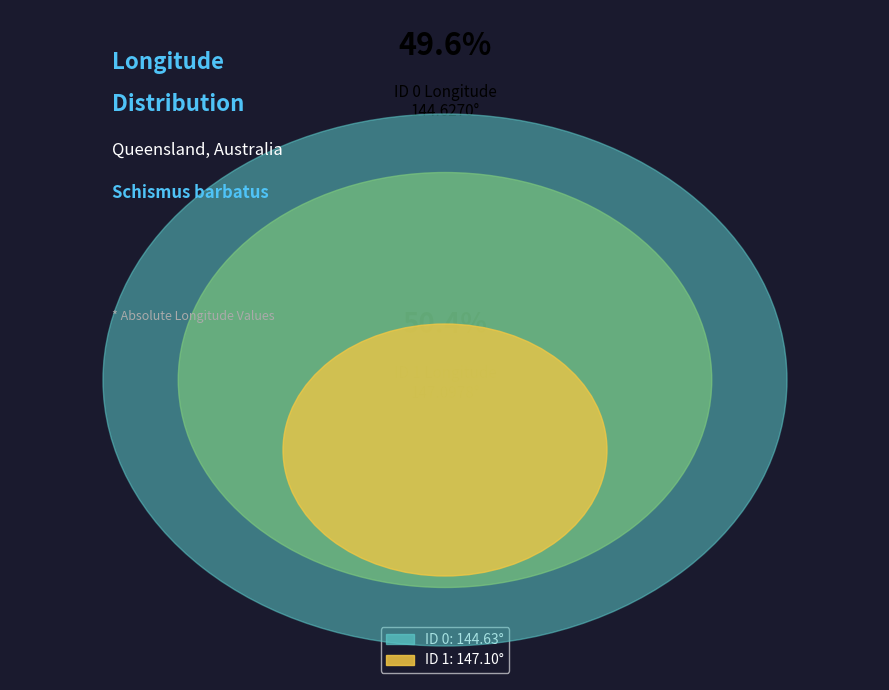

What is the change in value from ID 0
(Tunga Spring) to ID 1
(Culgoa Floodplain)?

+2.5